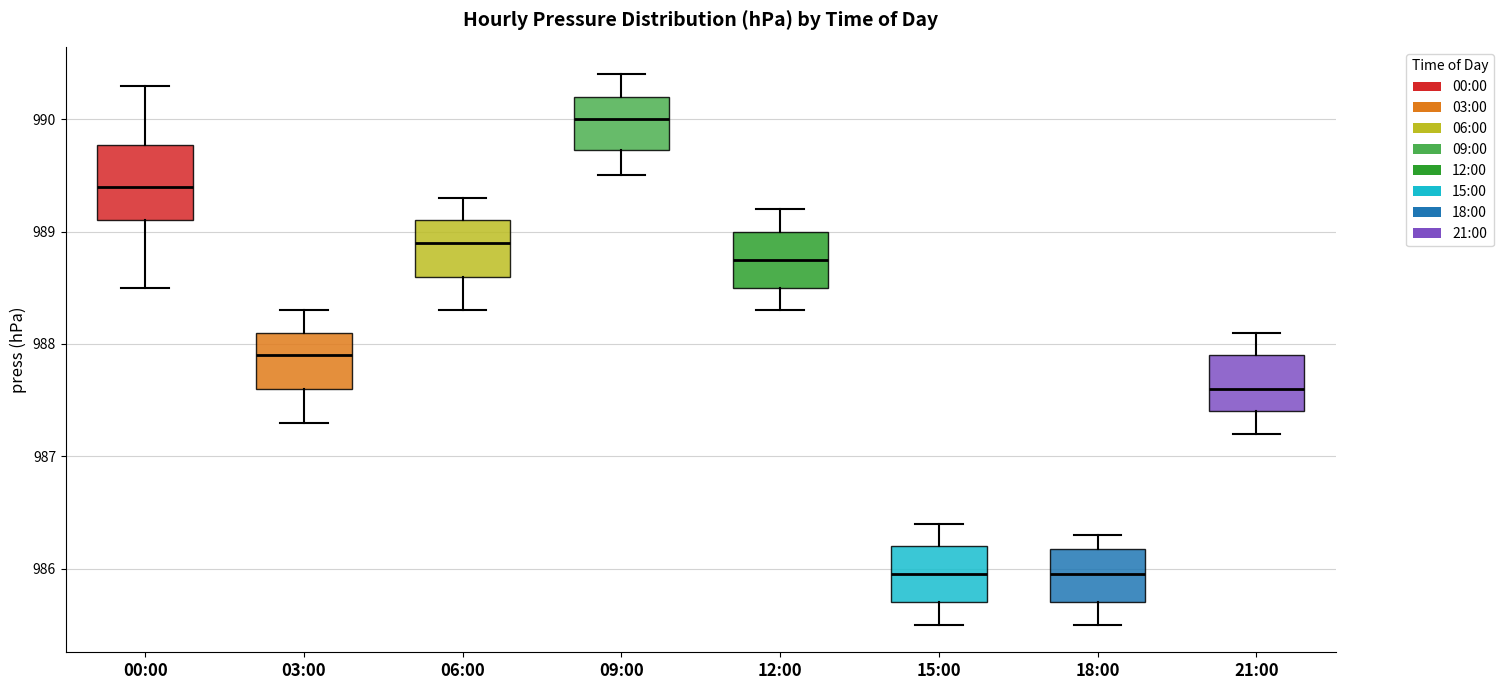

Reading left to right, read every box against the y-axis: the position of its median line, the range the box covers, and the ends of its whiskers. The values are not printed on the chart, so give them approximately, as read against the axis.

00:00: median 989.4, box 989.1 to 989.8, whiskers 988.5 to 990.3
03:00: median 987.9, box 987.6 to 988.1, whiskers 987.3 to 988.3
06:00: median 988.9, box 988.6 to 989.1, whiskers 988.3 to 989.3
09:00: median 990.0, box 989.7 to 990.2, whiskers 989.5 to 990.4
12:00: median 988.8, box 988.5 to 989.0, whiskers 988.3 to 989.2
15:00: median 986.0, box 985.7 to 986.2, whiskers 985.5 to 986.4
18:00: median 986.0, box 985.7 to 986.2, whiskers 985.5 to 986.3
21:00: median 987.6, box 987.4 to 987.9, whiskers 987.2 to 988.1